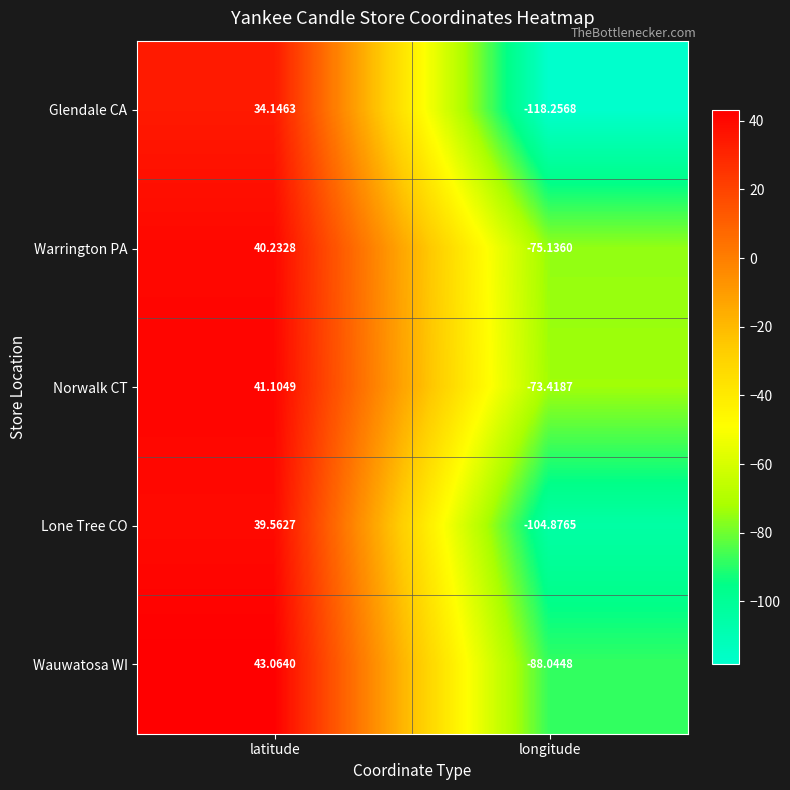

How many values in the Warrington PA series exceed 40?

1